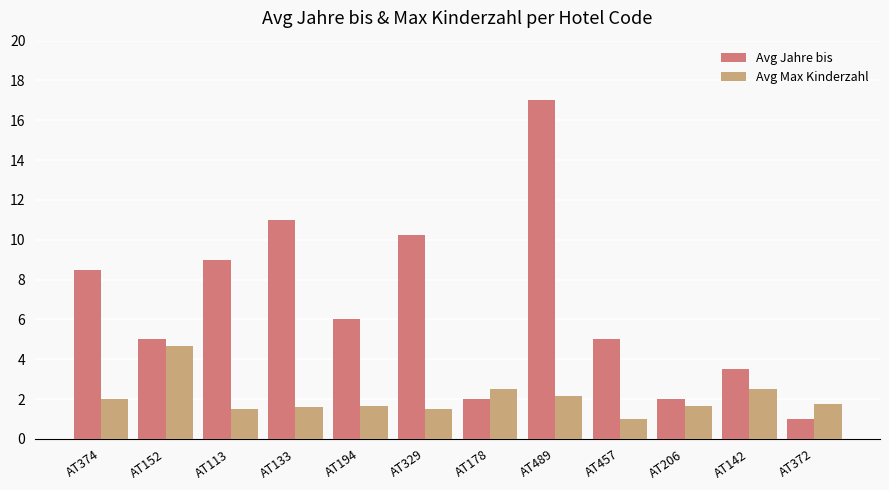

What is the sum of all Avg Max Kinderzahl values?

24.5